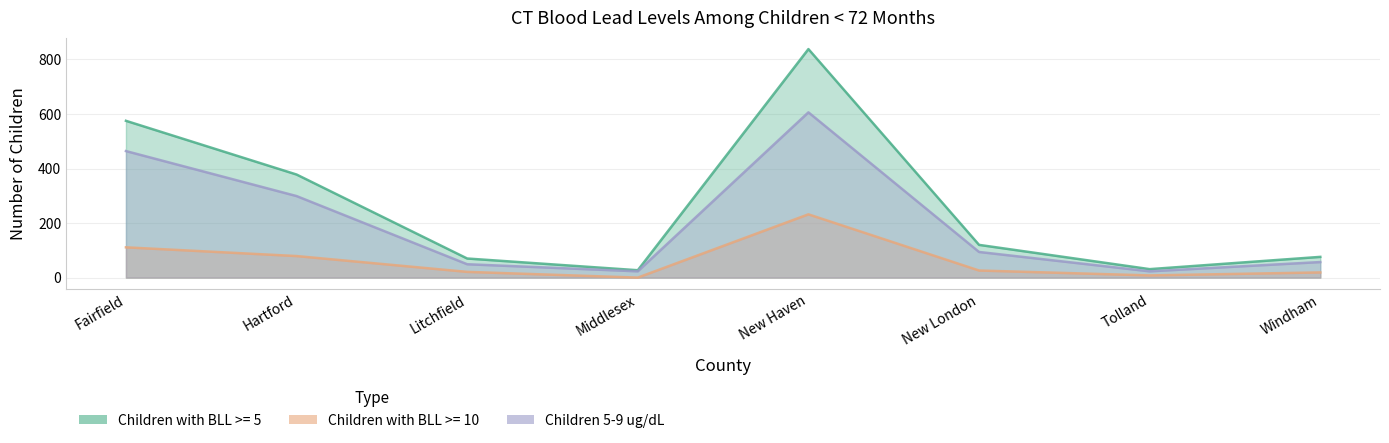

Rank the series at Tolland from highest to lowest value.

Children with BLL >= 5, Children 5-9 ug/dL, Children with BLL >= 10